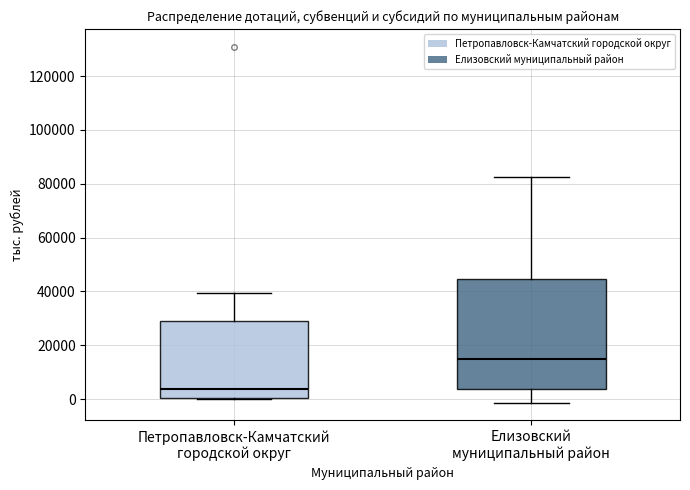

Reading left to right, read every box against the y-axis: the position of its median line, the range the box covers, and the ends of its whiskers. The values are not printed on the chart, so give them approximately, as read against the axis.

Петропавловск-Камчатский городской округ: median 4000, box 0 to 28000, whiskers 0 to 40000
Елизовский муниципальный район: median 14000, box 4000 to 44000, whiskers -2000 to 82000